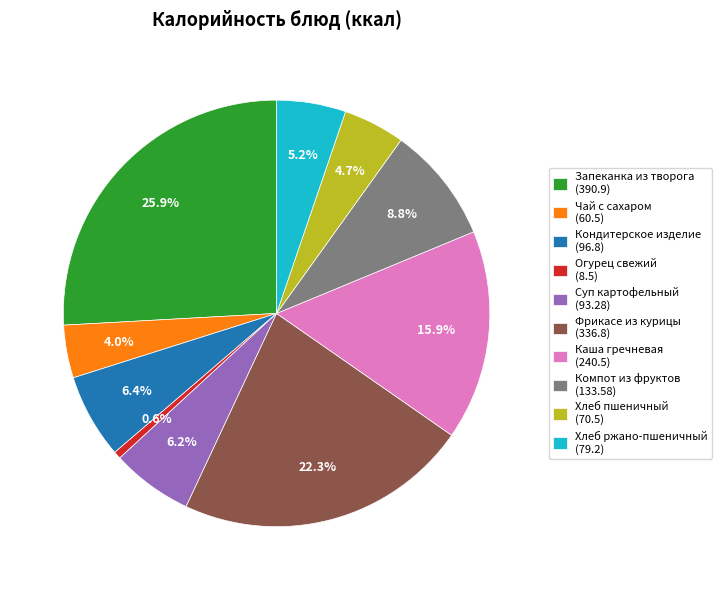

Is it true that Фрикасе из курицы is 9% of the pie?

False